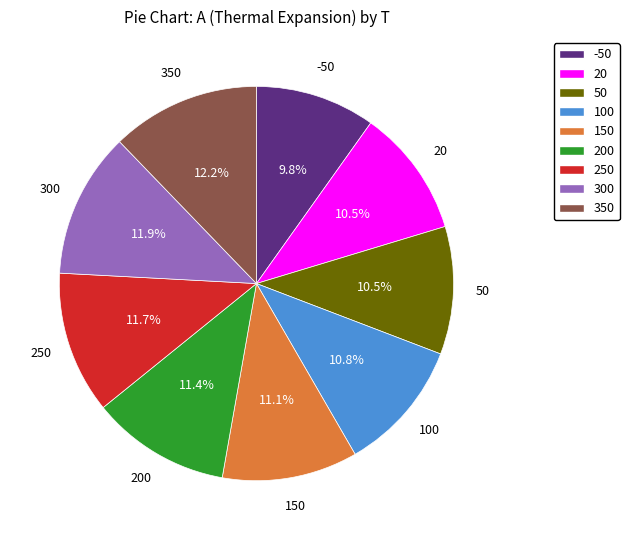

To the nearest percent, what is the average slice percentage?

11%